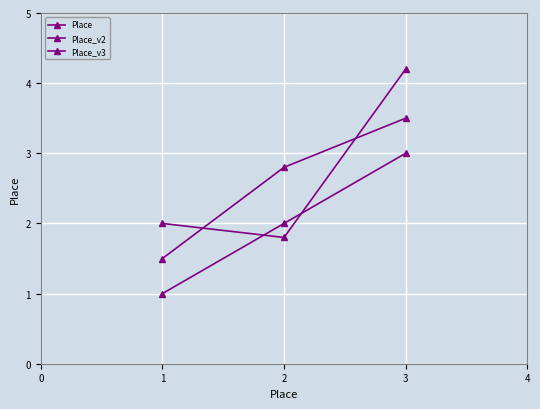

How many lines are shown in the chart?

3